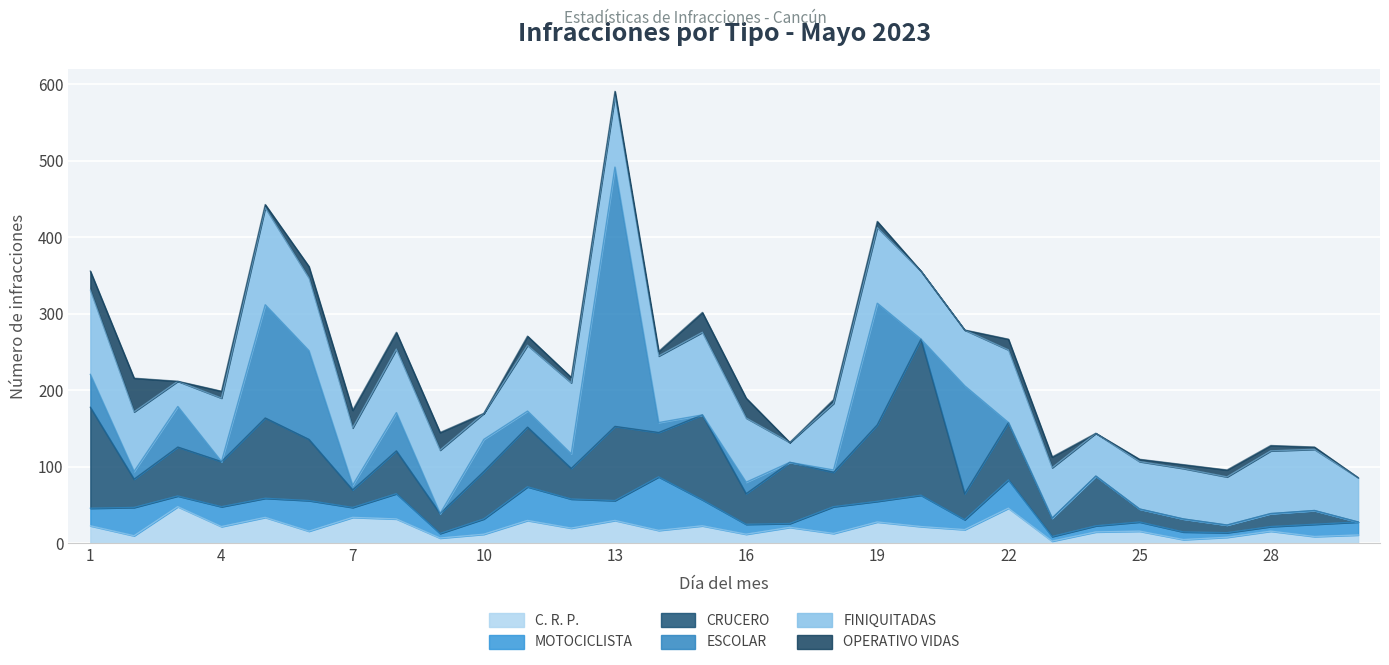

The value of OPERATIVO VIDAS at 18 is 5. True or false?

True